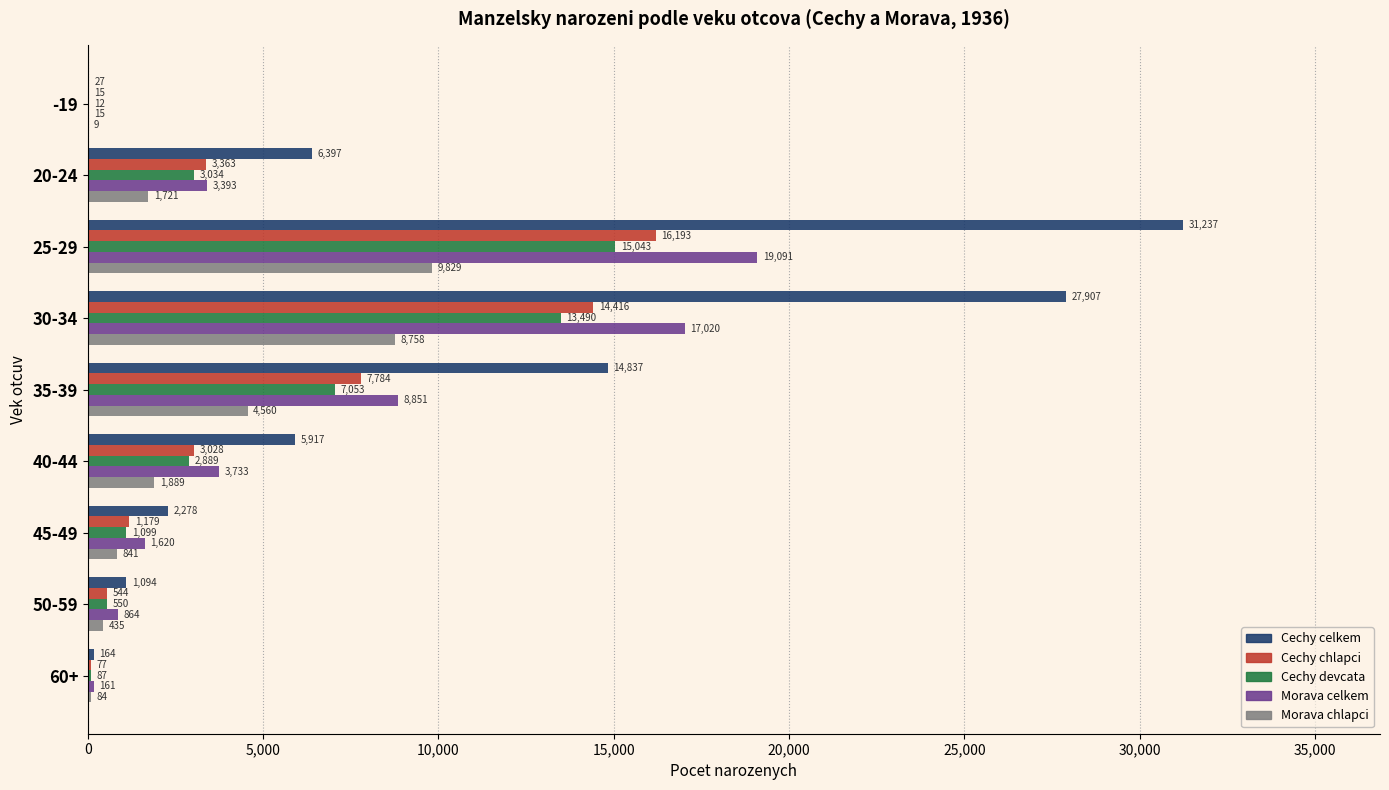

How many categories are shown in the chart?

9